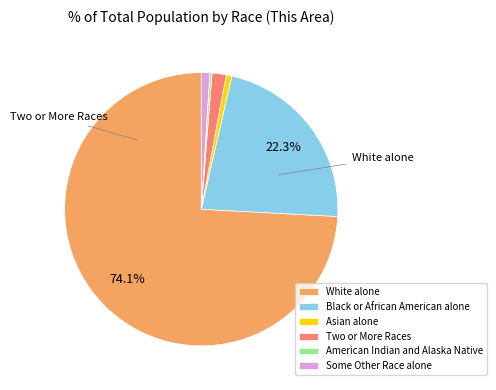

Which slice is the largest?

White alone